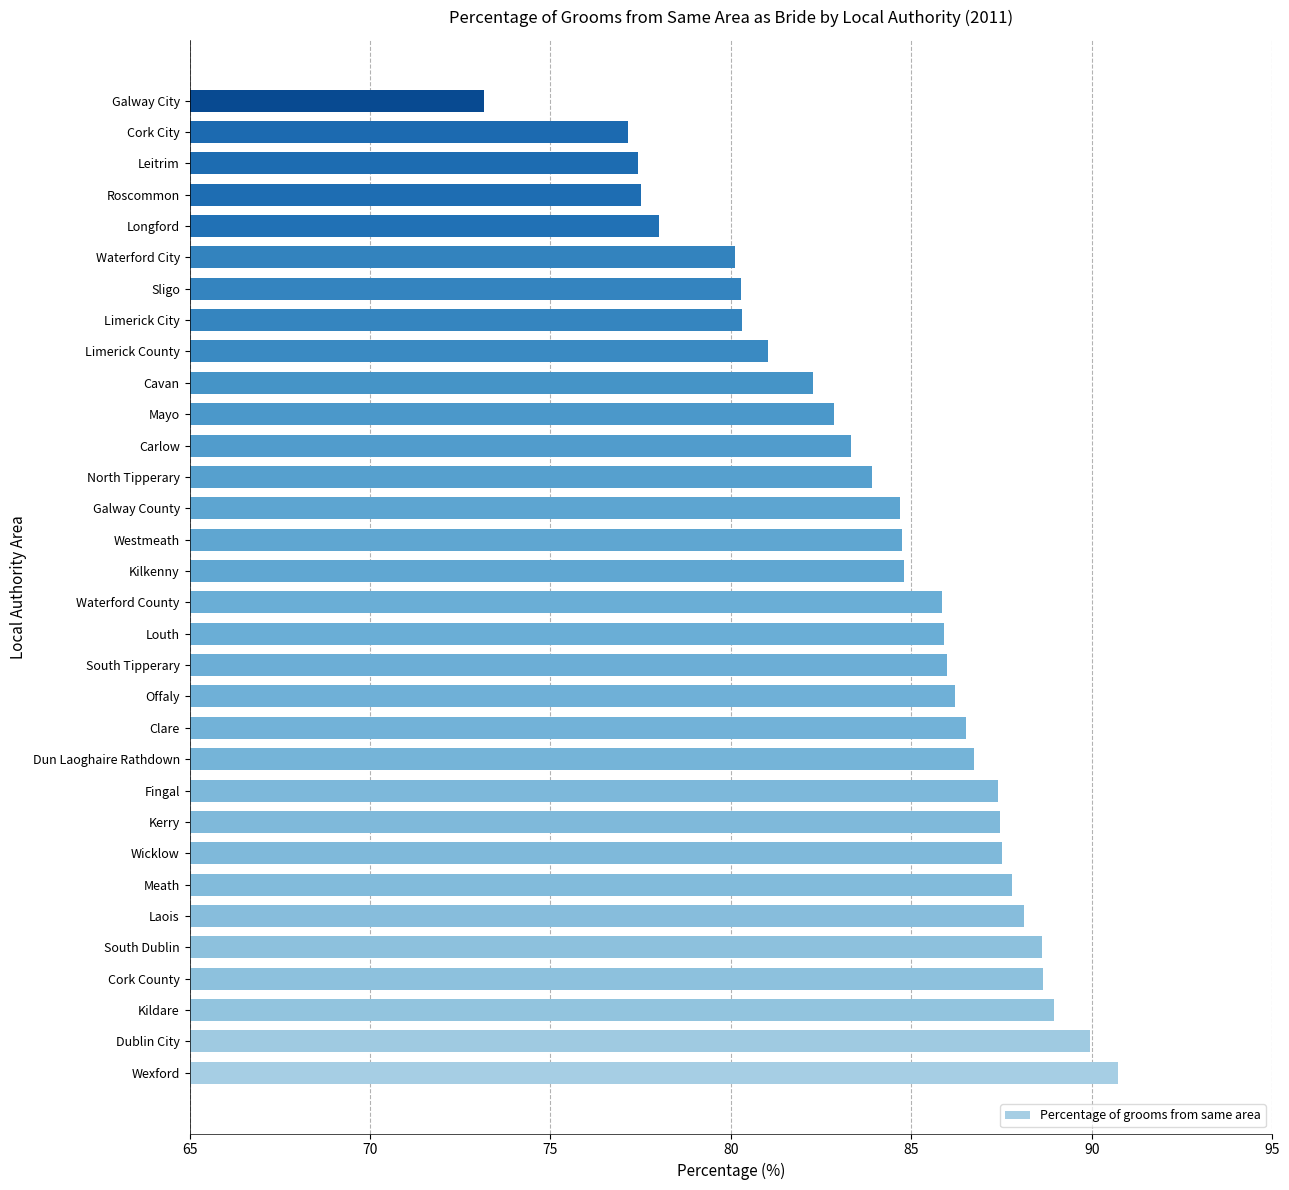

Which category has the highest value across all series?

Wexford